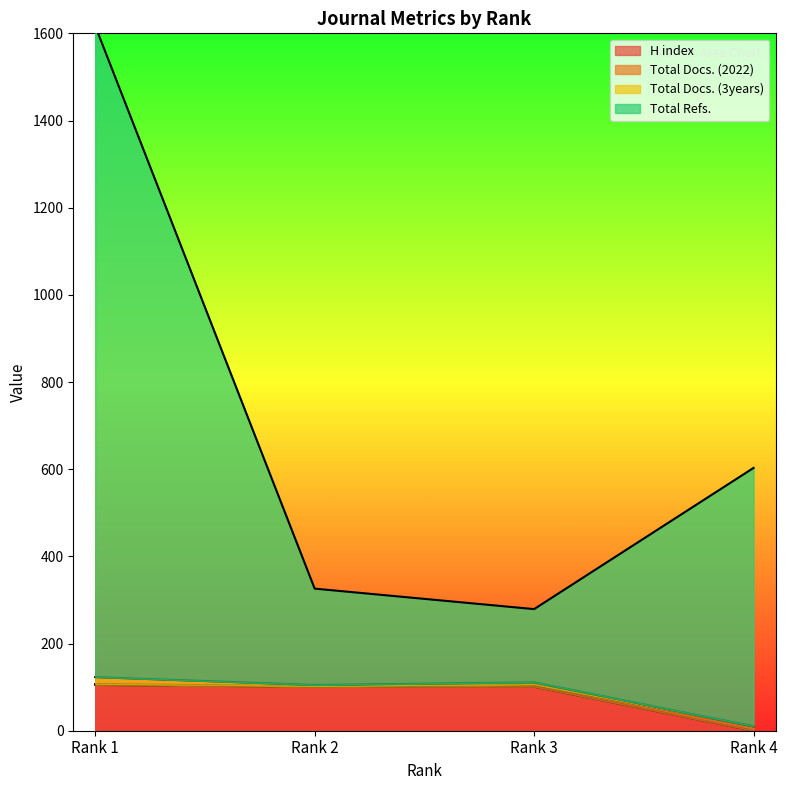

True or false: Total Refs. has more than 2 points higher than both neighbors.

False